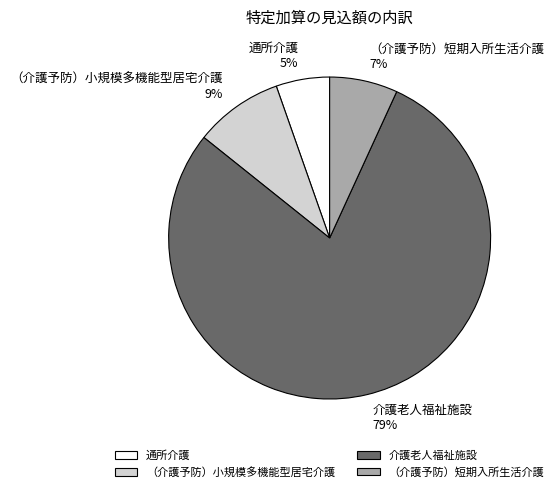

True or false: 通所介護 accounts for 13% of the total.

False